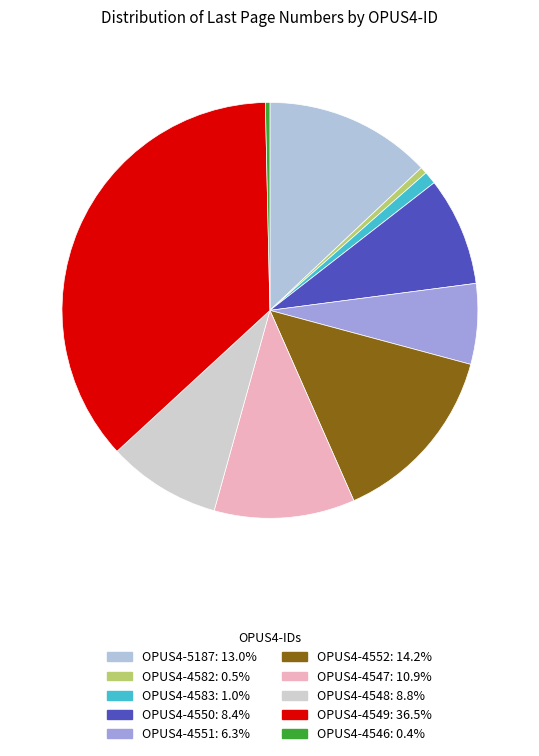

Is there any slice that represents more than half of the pie?

No